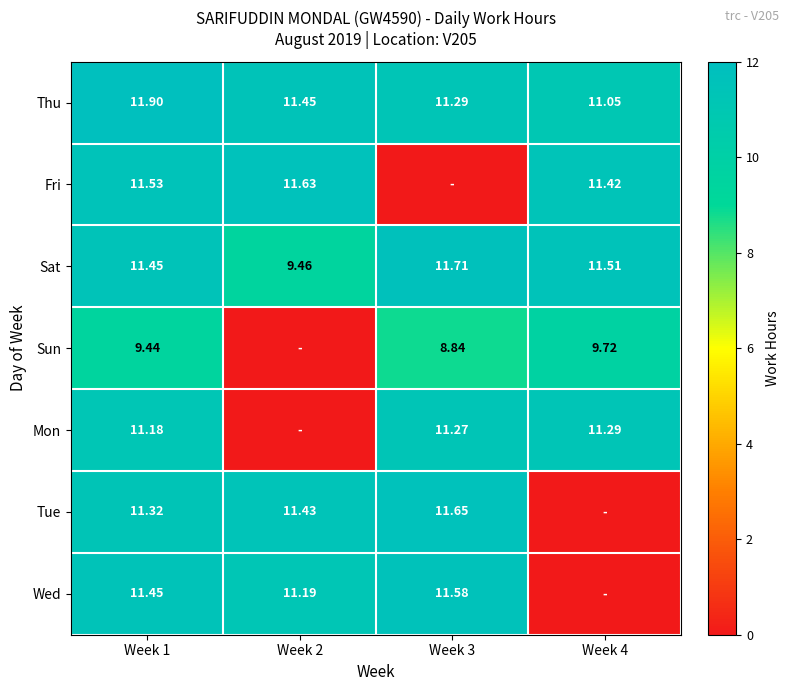

Which category has the lowest value in the Tue series?

Week 4